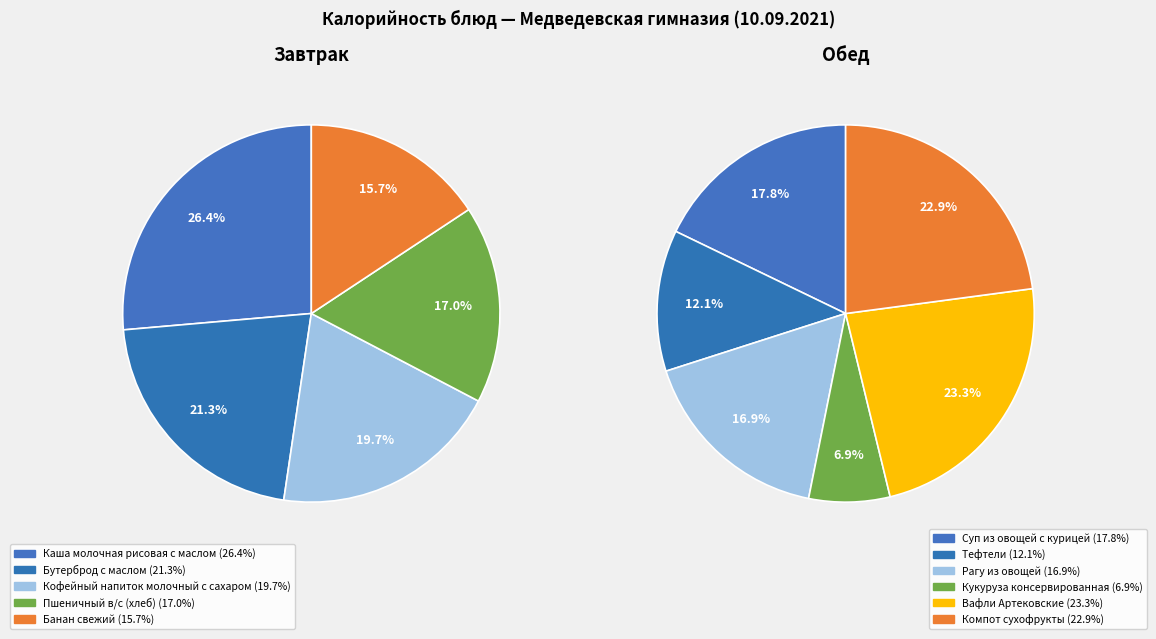

To the nearest percent, what is the difference between the Пшеничный в/с (хлеб) and Банан свежий slice percentages?

1%